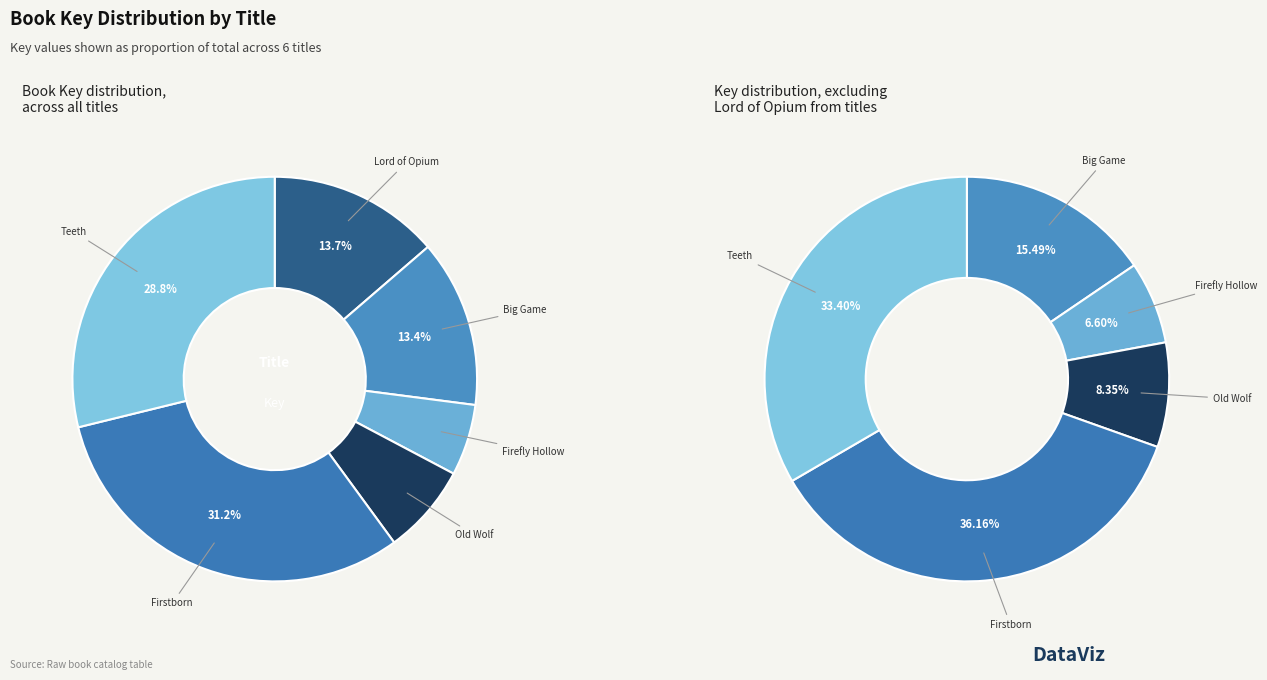

Count the number of slices in the pie.

6